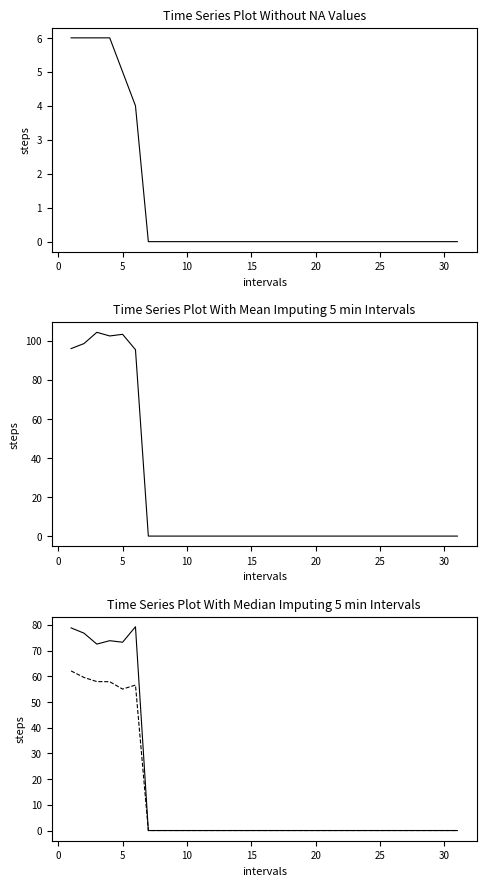

Reading left to right, extract all data points from this chart.

Total Laps: 6.0	6.0	6.0	6.0	5.0	4.0	0.0	0.0	0.0	0.0	0.0	0.0	0.0	0.0	0.0	0.0	0.0	0.0	0.0	0.0	0.0	0.0	0.0	0.0	0.0	0.0	0.0	0.0	0.0	0.0	0.0
Best Lap time: 96.0	98.5	104.3	102.4	103.3	95.4	0.0	0.0	0.0	0.0	0.0	0.0	0.0	0.0	0.0	0.0	0.0	0.0	0.0	0.0	0.0	0.0	0.0	0.0	0.0	0.0	0.0	0.0	0.0	0.0	0.0
Best Speed: 78.8	76.7	72.5	73.8	73.2	79.2	0.0	0.0	0.0	0.0	0.0	0.0	0.0	0.0	0.0	0.0	0.0	0.0	0.0	0.0	0.0	0.0	0.0	0.0	0.0	0.0	0.0	0.0	0.0	0.0	0.0
Average Speed: 62.1	59.5	57.9	57.9	55.0	56.6	0.0	0.0	0.0	0.0	0.0	0.0	0.0	0.0	0.0	0.0	0.0	0.0	0.0	0.0	0.0	0.0	0.0	0.0	0.0	0.0	0.0	0.0	0.0	0.0	0.0